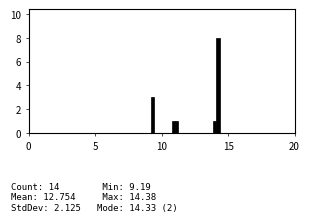

Read against the x-axis, roughly where is the centre of the tallest bar?

14.5